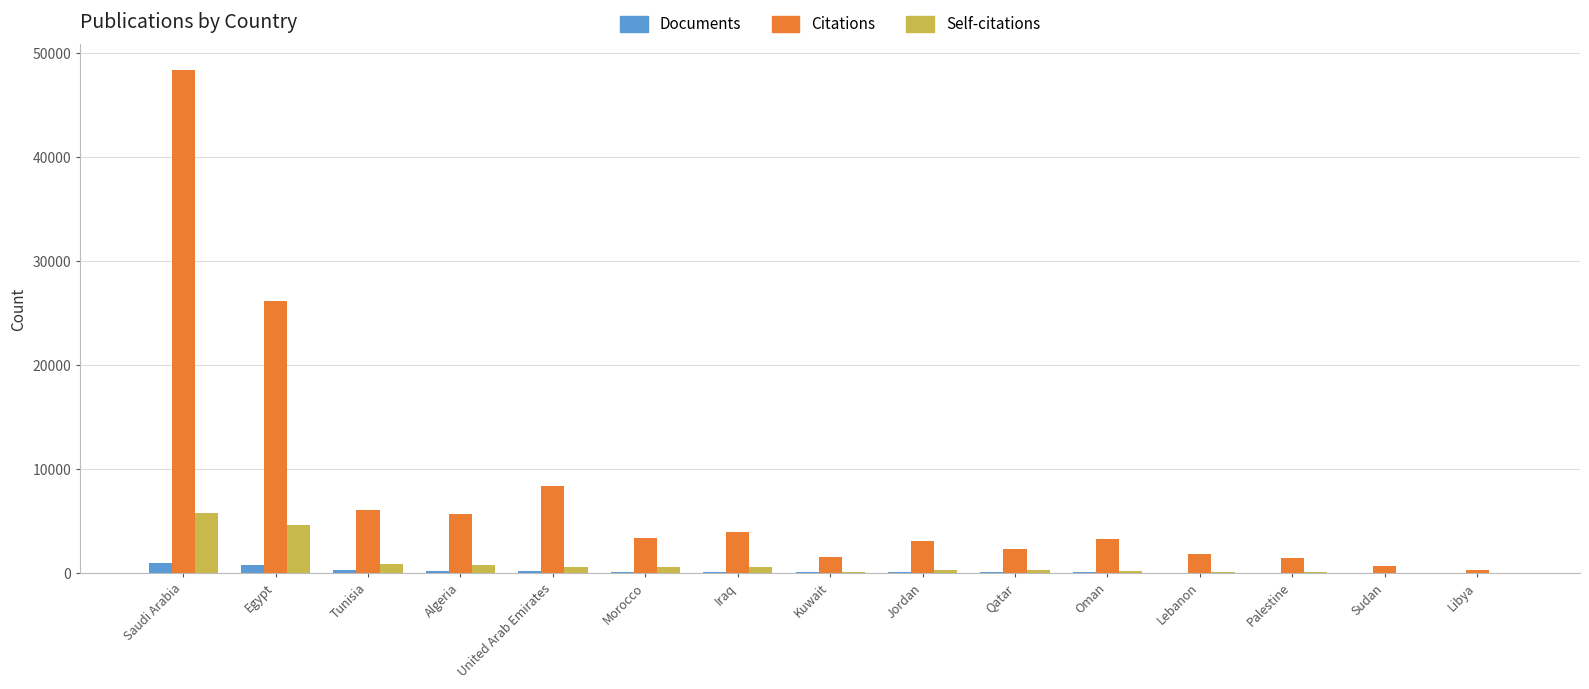

The value of Citations at Jordan is 3053. True or false?

True